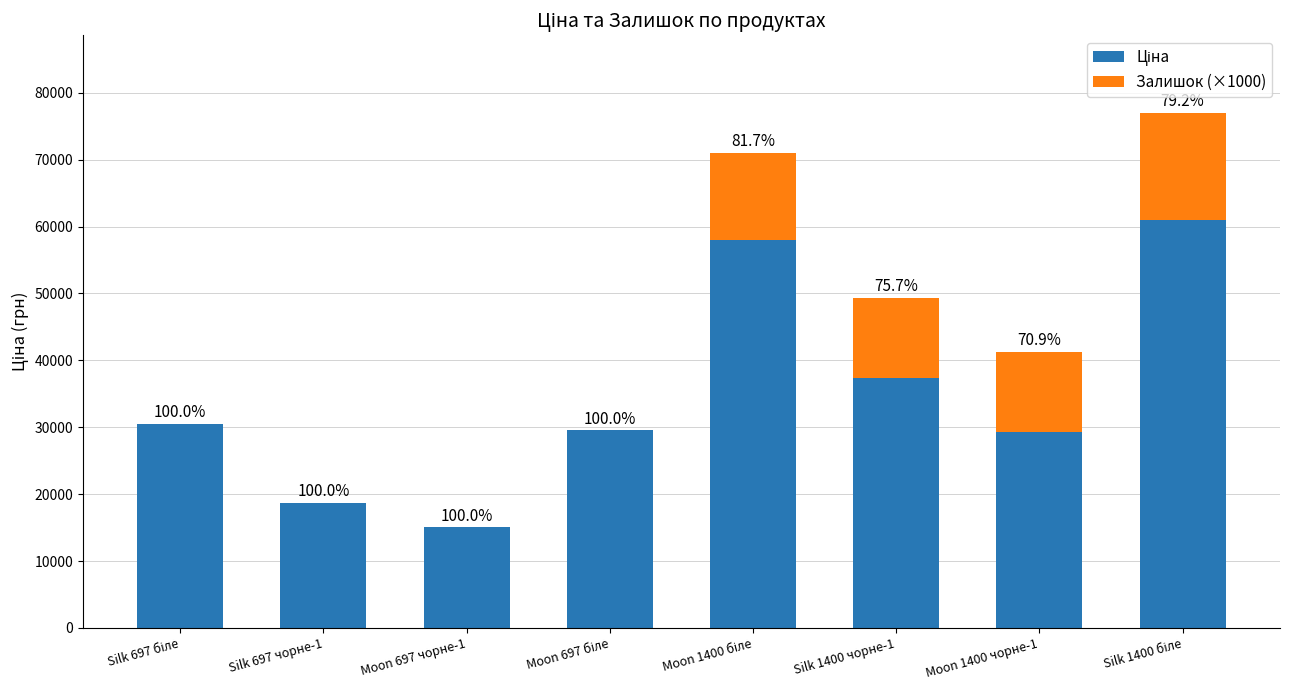

Which series changed the most between Moon 1400 біле and Moon 1400 чорне-1?

Ціна